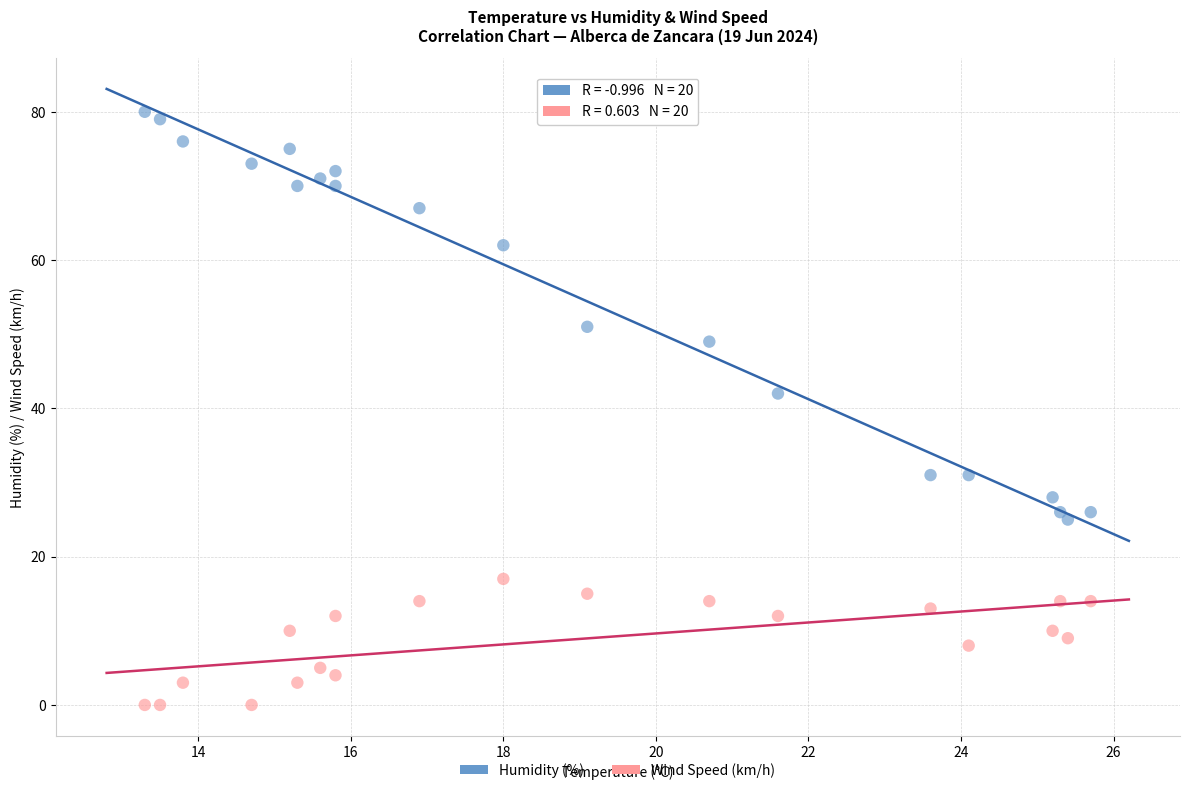

Across all series, what Y value is closest to 40?

42